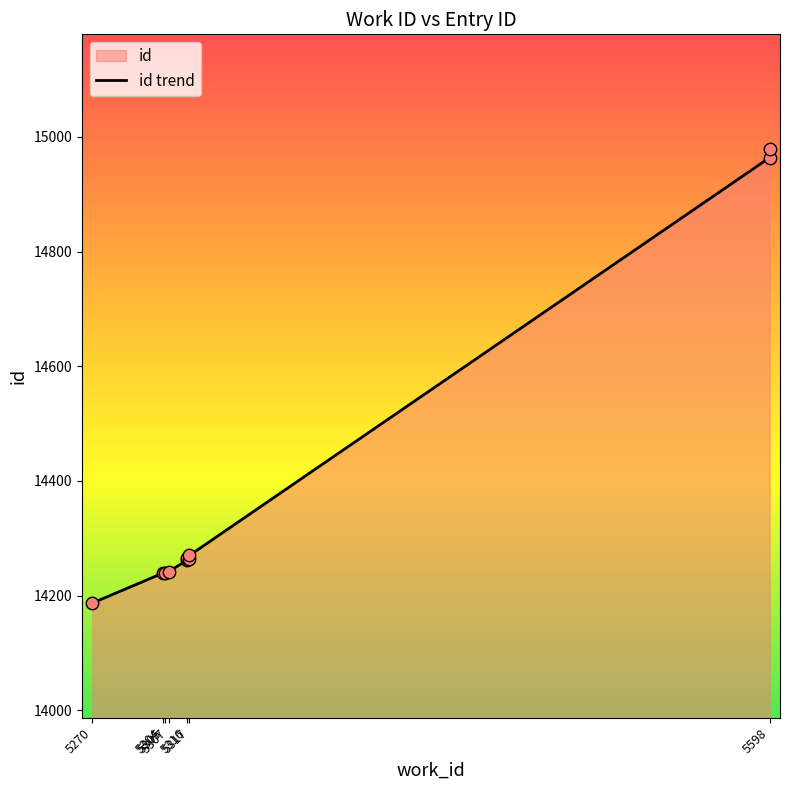

Which has a higher value, 5598 or 5307?

5598